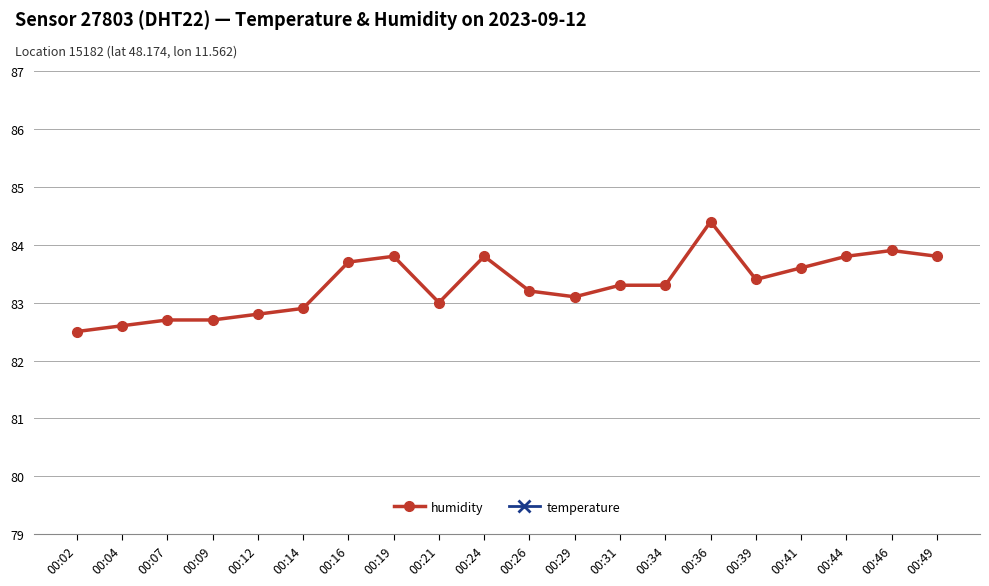

How many data points does each series have?

20